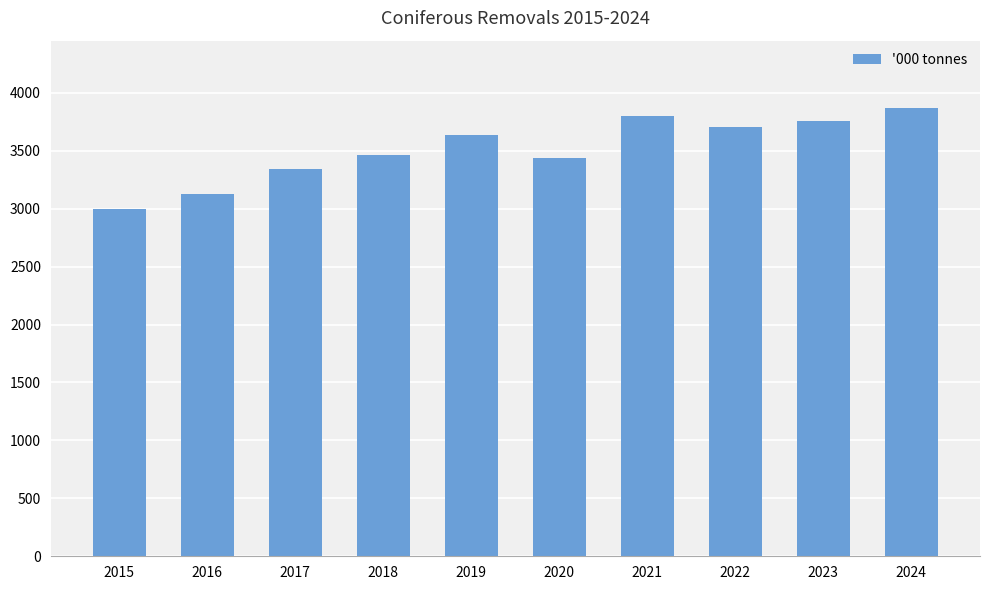

Approximately how many times larger is the value at 2015 compared to 2023?

0.8